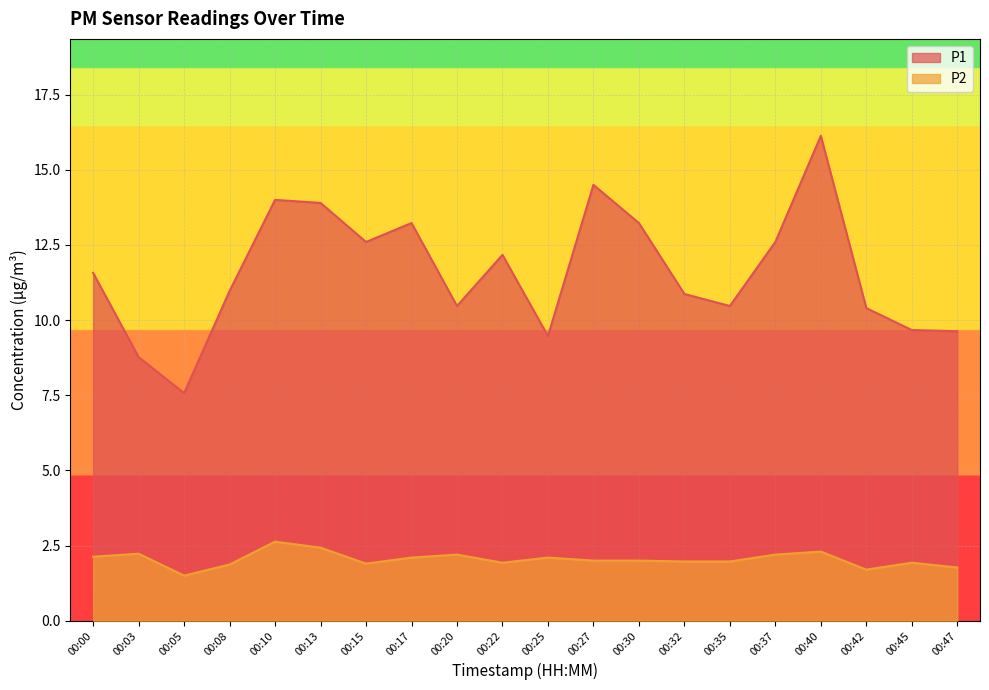

Which series has the largest total across all categories?

P1